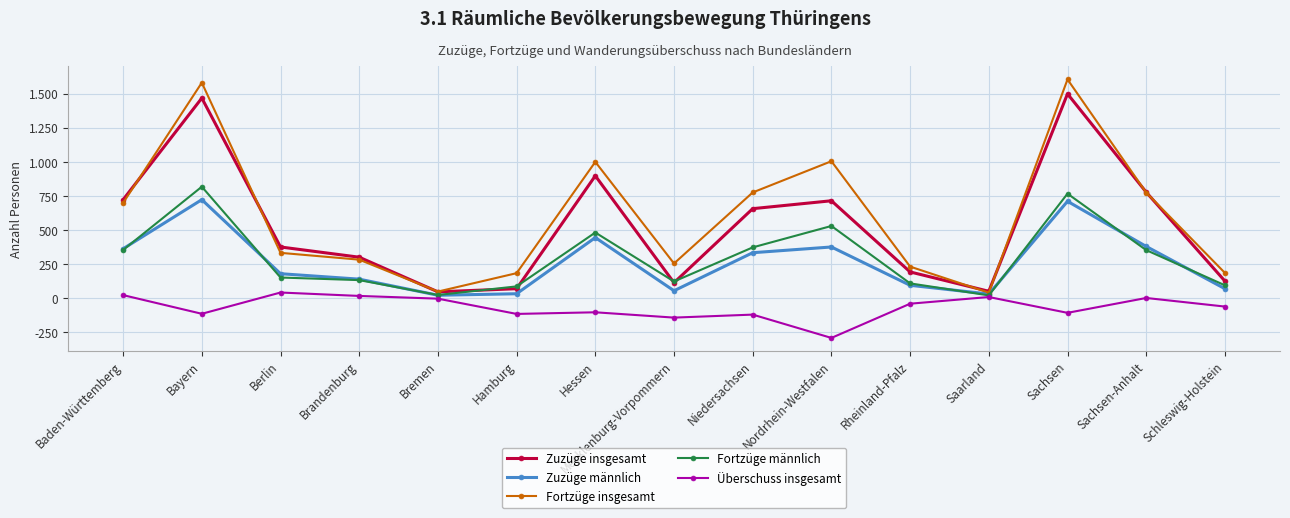

Reading left to right, what are all the values shown in this chart?

Zuzüge insgesamt: 724	1469	377	302	48	71	899	115	658	716	194	52	1500	779	127
Zuzüge männlich: 364	724	181	141	23	34	446	56	335	377	96	32	712	381	71
Fortzüge insgesamt: 700	1582	334	284	50	185	1001	256	777	1006	233	42	1606	776	187
Fortzüge männlich: 355	819	153	134	25	88	483	124	374	531	110	22	768	354	96
Überschuss insgesamt: 24	-113	43	18	-2	-114	-102	-141	-119	-290	-39	10	-106	3	-60